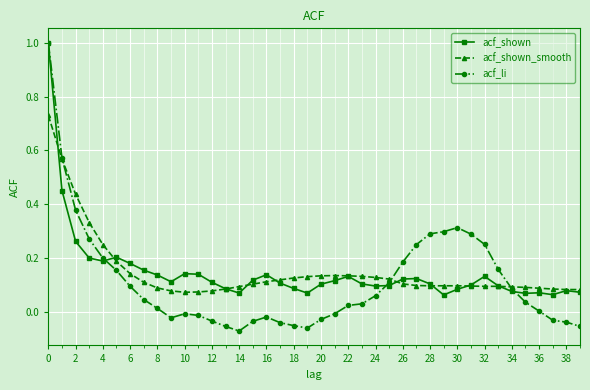

Which series has the widest spread of values?

acf_li